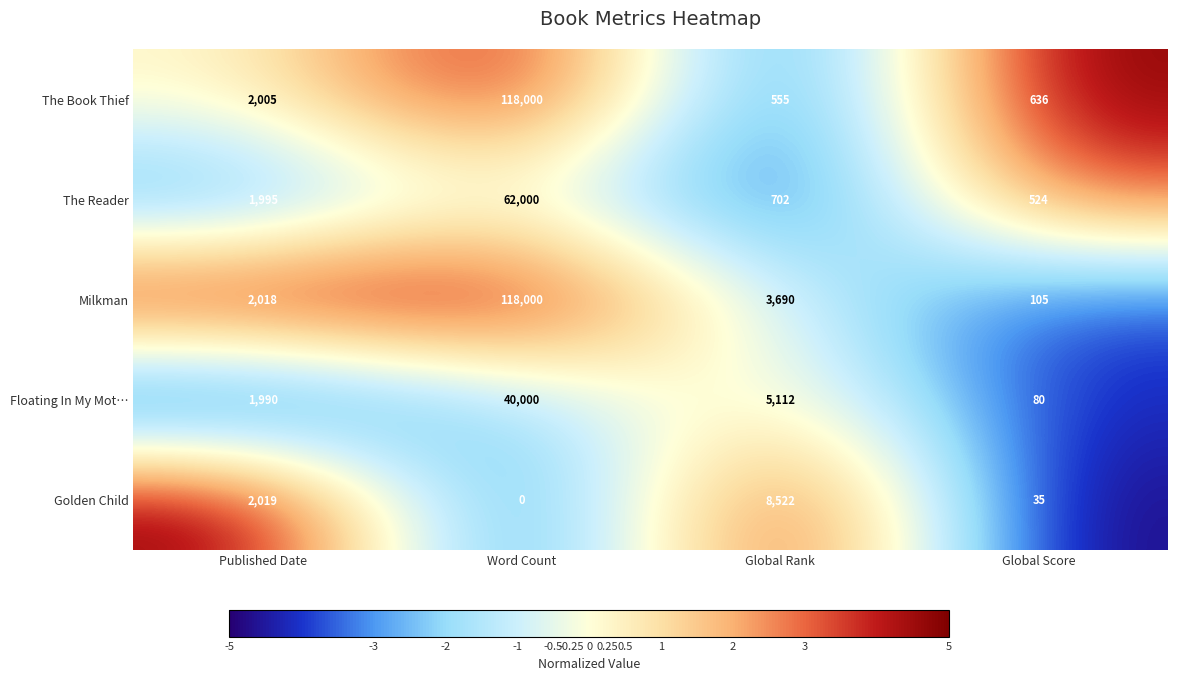

Rank the categories by Floating In My Mot… value from lowest to highest.

Global Score, Published Date, Global Rank, Word Count